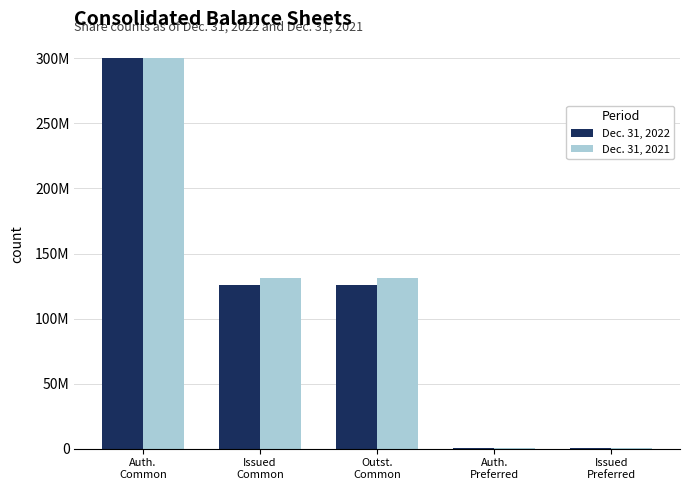

What are all the series names shown in the legend?

Dec. 31, 2022, Dec. 31, 2021